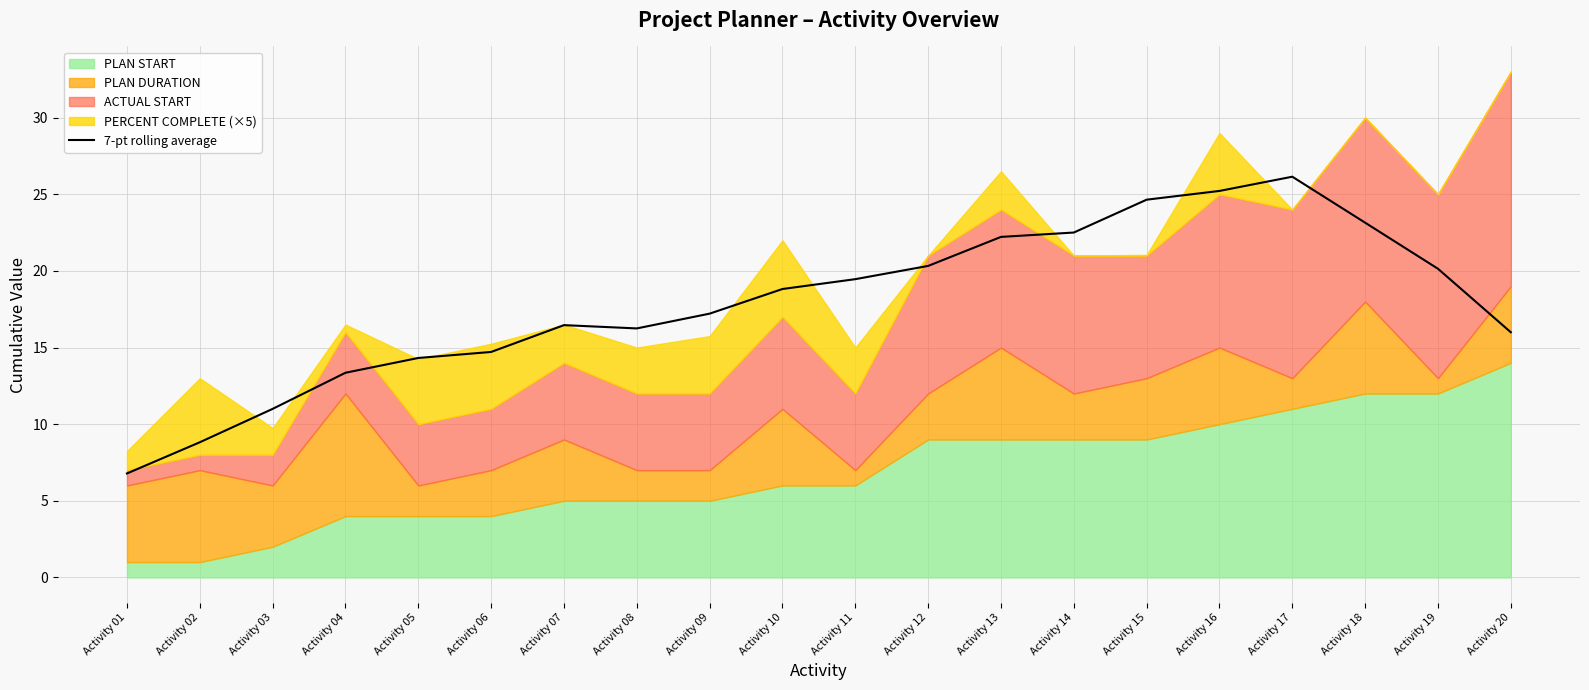

List the labels in order of value, largest first.

Activity 17, Activity 16, Activity 15, Activity 18, Activity 14, Activity 13, Activity 12, Activity 19, Activity 11, Activity 10, Activity 09, Activity 07, Activity 08, Activity 20, Activity 06, Activity 05, Activity 04, Activity 03, Activity 02, Activity 01